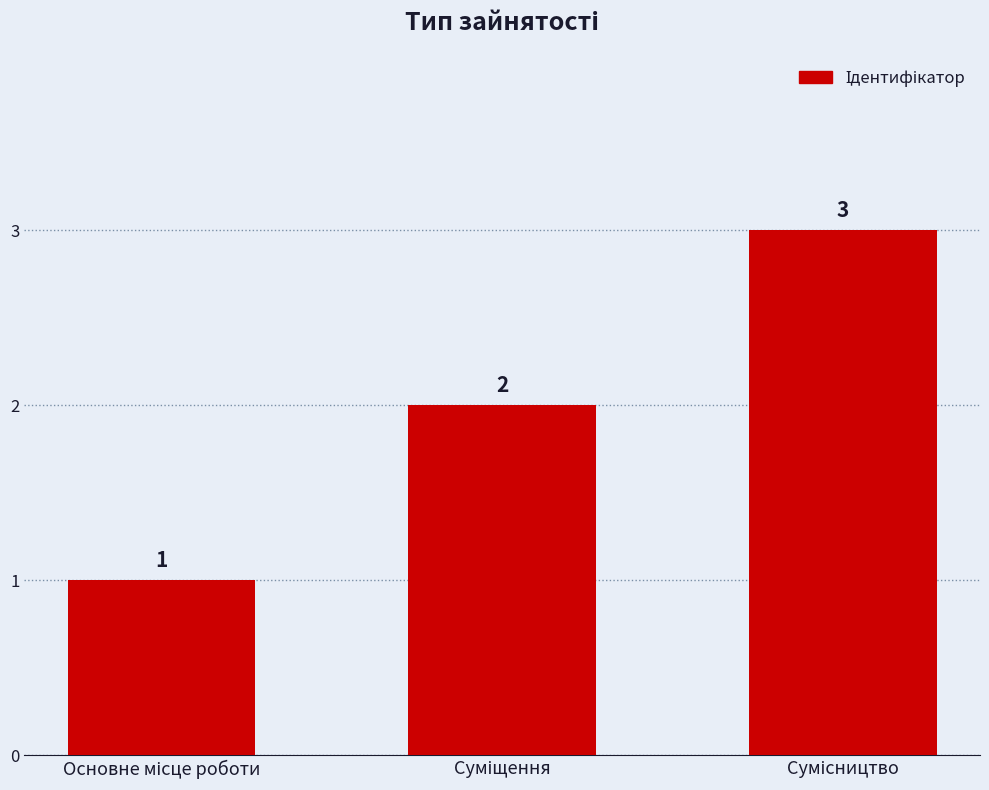

What is the sum of all values?

6